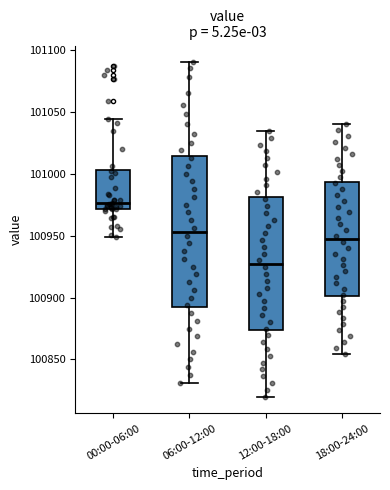

Reading left to right, transcribe this box plot: for each box, give where its median line is, the range the box spans, and where its two whiskers end, as read against the y-axis. The values are not printed on the chart, so give them approximately, as read against the axis.

00:00-06:00: median 100975, box 100970 to 101005, whiskers 100950 to 101045
06:00-12:00: median 100955, box 100890 to 101015, whiskers 100830 to 101090
12:00-18:00: median 100925, box 100875 to 100980, whiskers 100820 to 101035
18:00-24:00: median 100945, box 100900 to 100995, whiskers 100855 to 101040